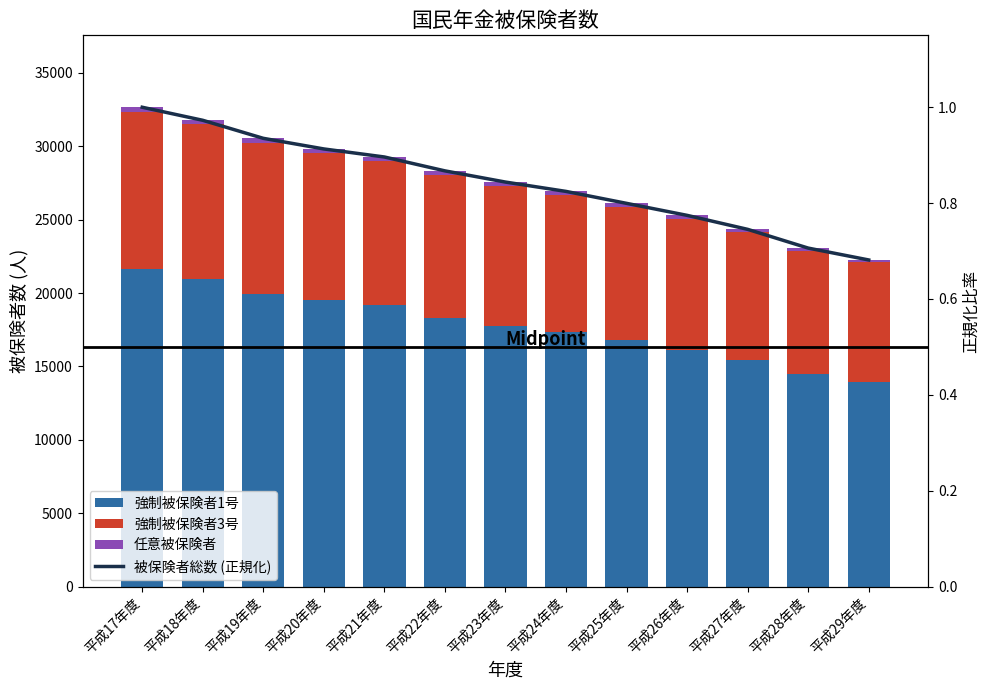

Rank the categories by 強制被保険者1号 value from lowest to highest.

平成29年度, 平成28年度, 平成27年度, 平成26年度, 平成25年度, 平成24年度, 平成23年度, 平成22年度, 平成21年度, 平成20年度, 平成19年度, 平成18年度, 平成17年度